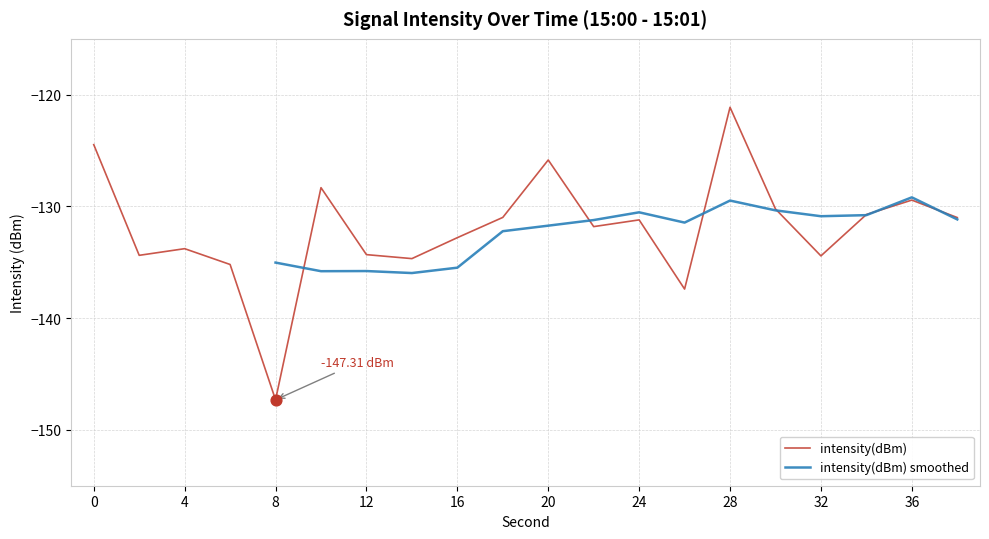

Between 18 and 16, which is larger?

18